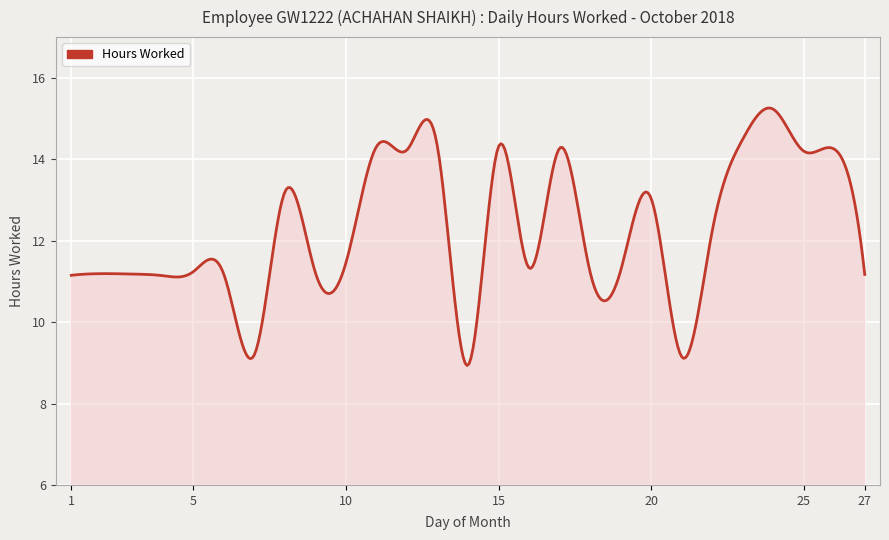

What is the greatest value displayed?

15.3